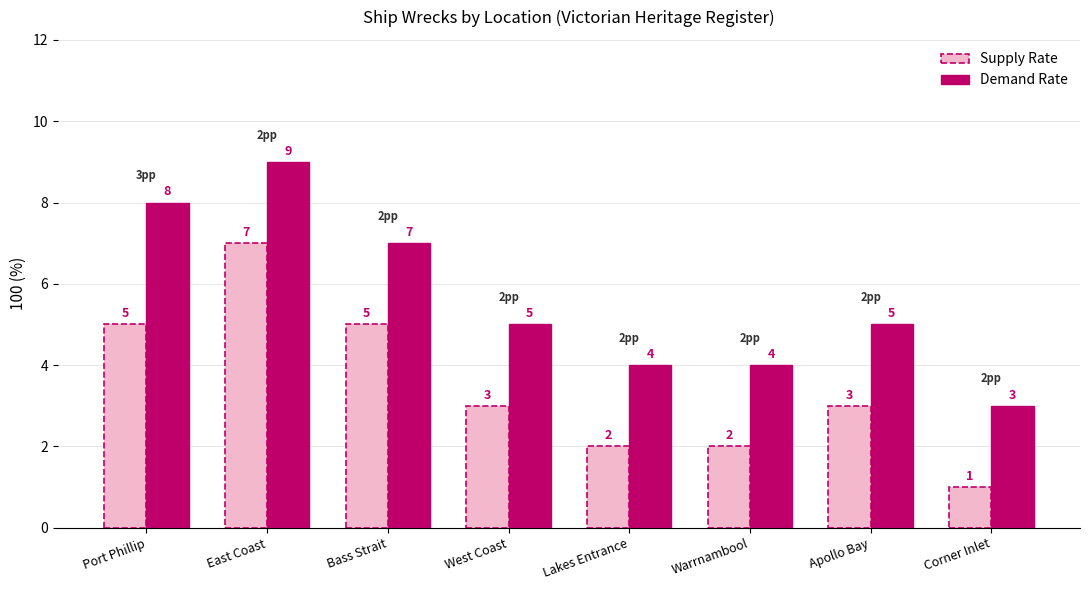

How many Supply Rate values are between 2 and 5?

6